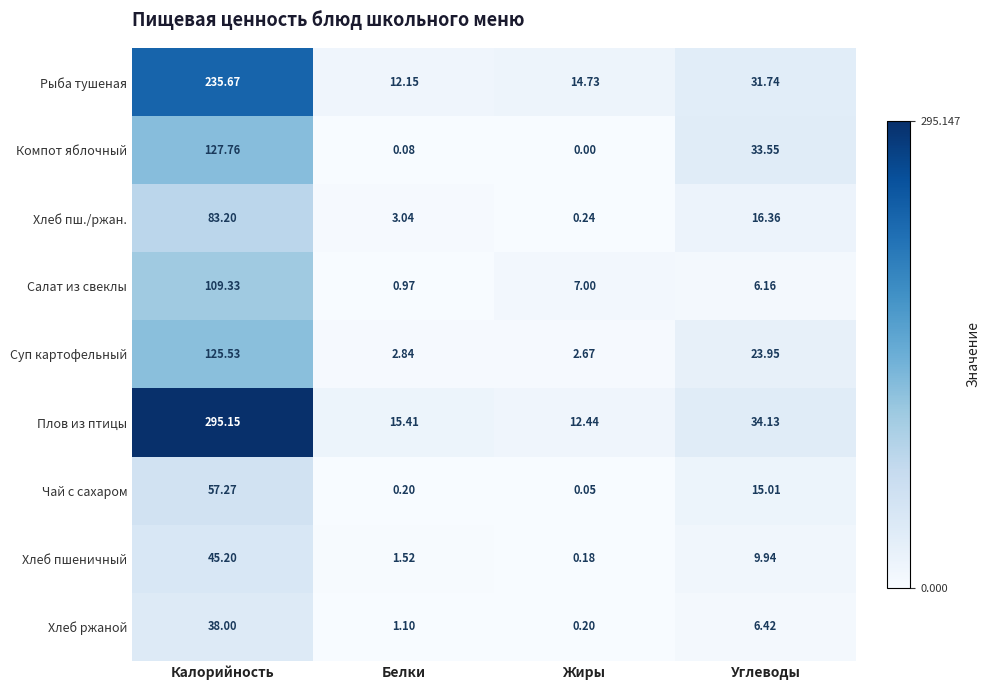

Where is Хлеб пшеничный nearest to the value 22?

Углеводы